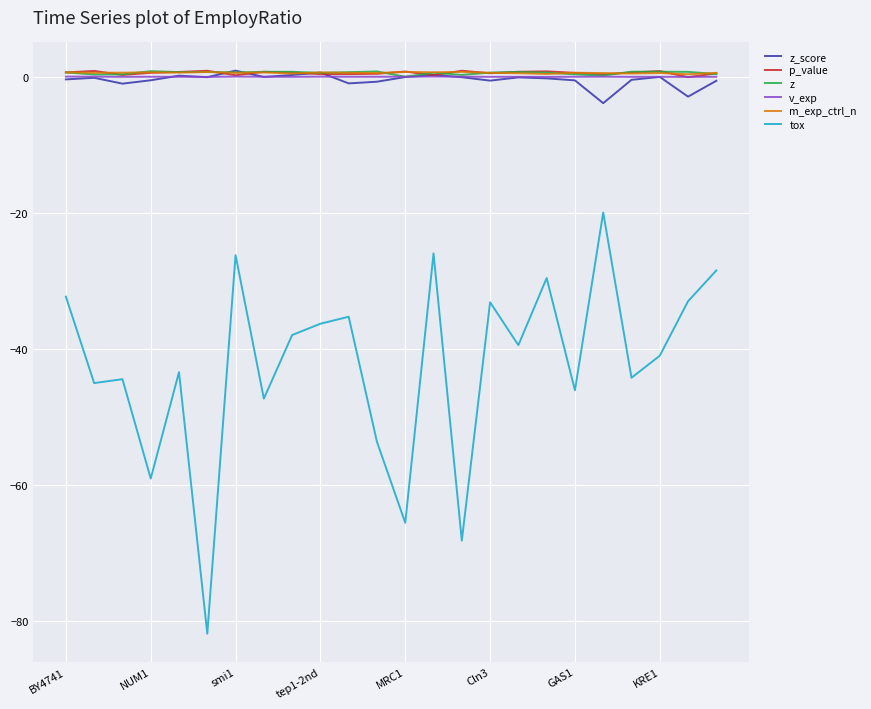

True or false: m_exp_ctrl_n and tox intersect in this chart.

False